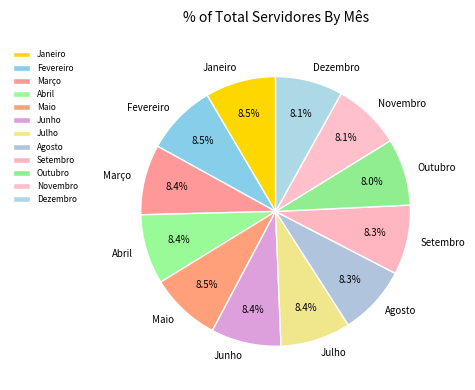

What percentage is NOT represented by Novembro?

91.9%